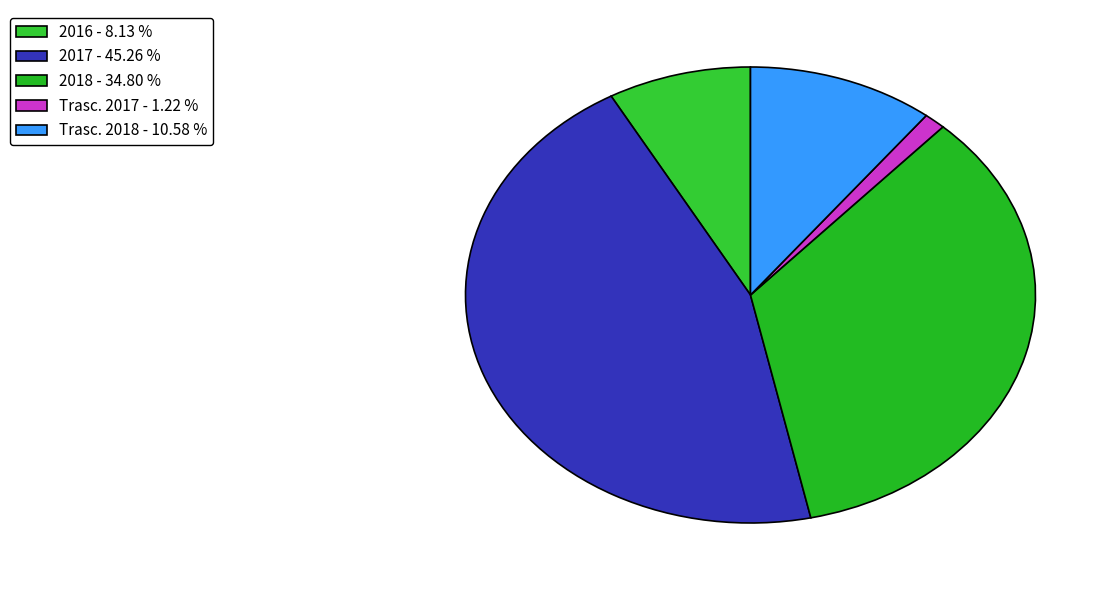

Does any single category account for the majority?

No